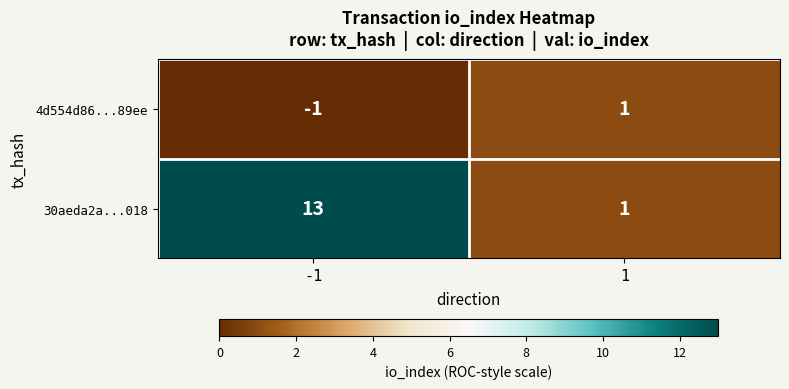

Which series has the largest range (max minus min)?

30aeda2a...018